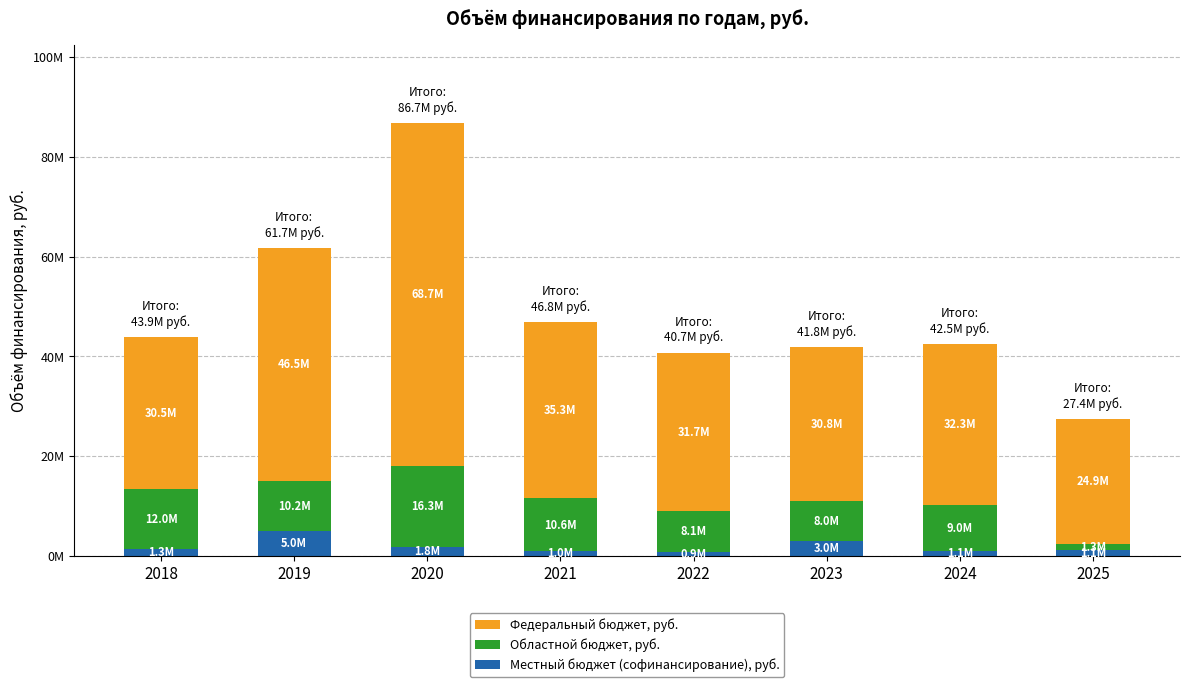

Between 2019 and 2020, which series saw the biggest shift?

Федеральный бюджет, руб.